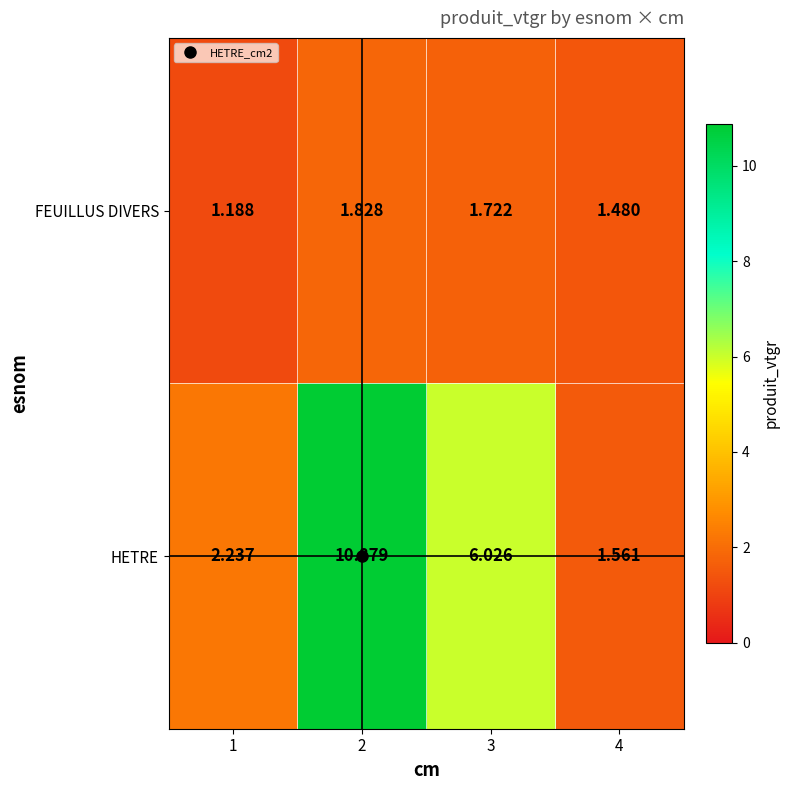

Rank the series by their average value, from lowest to highest.

FEUILLUS DIVERS, HETRE